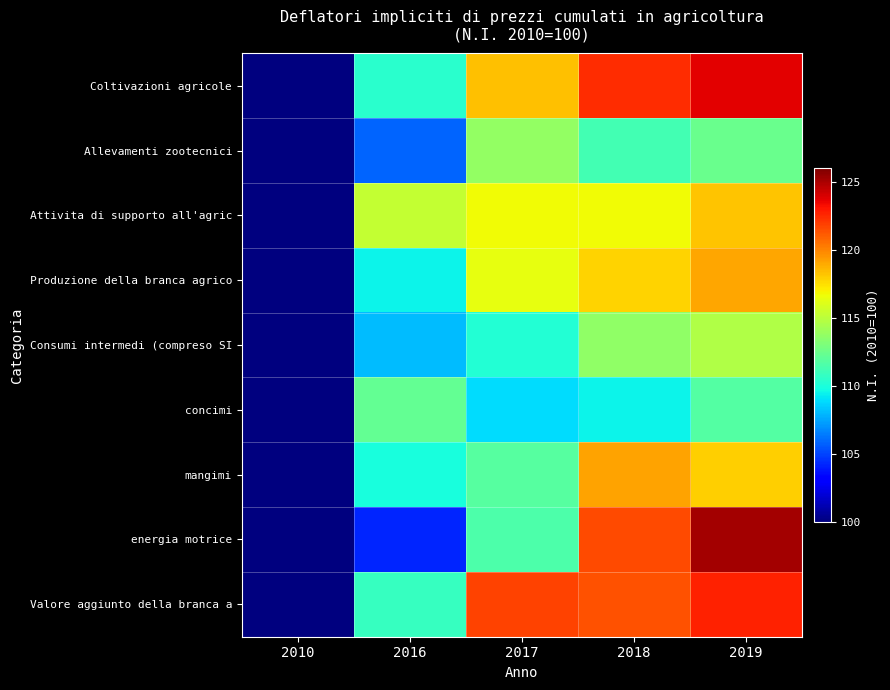

Between 2010 and 2017, which series saw the biggest shift?

Valore aggiunto della branca a